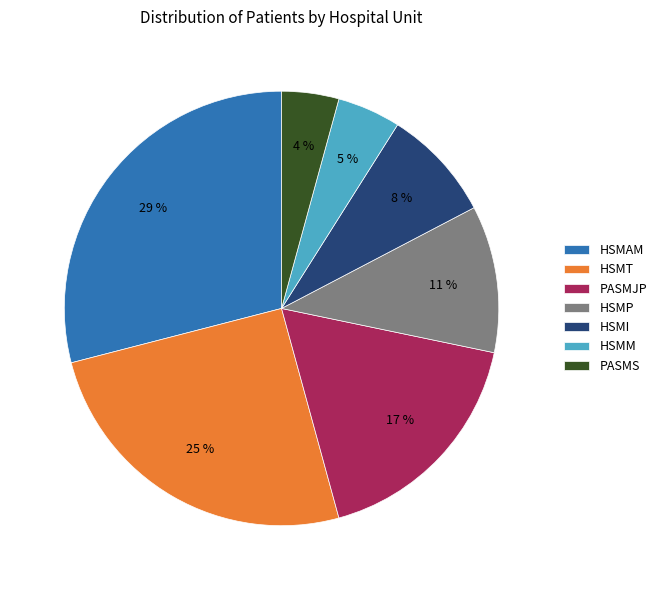

To the nearest percent, what portion does PASMS represent?

4%